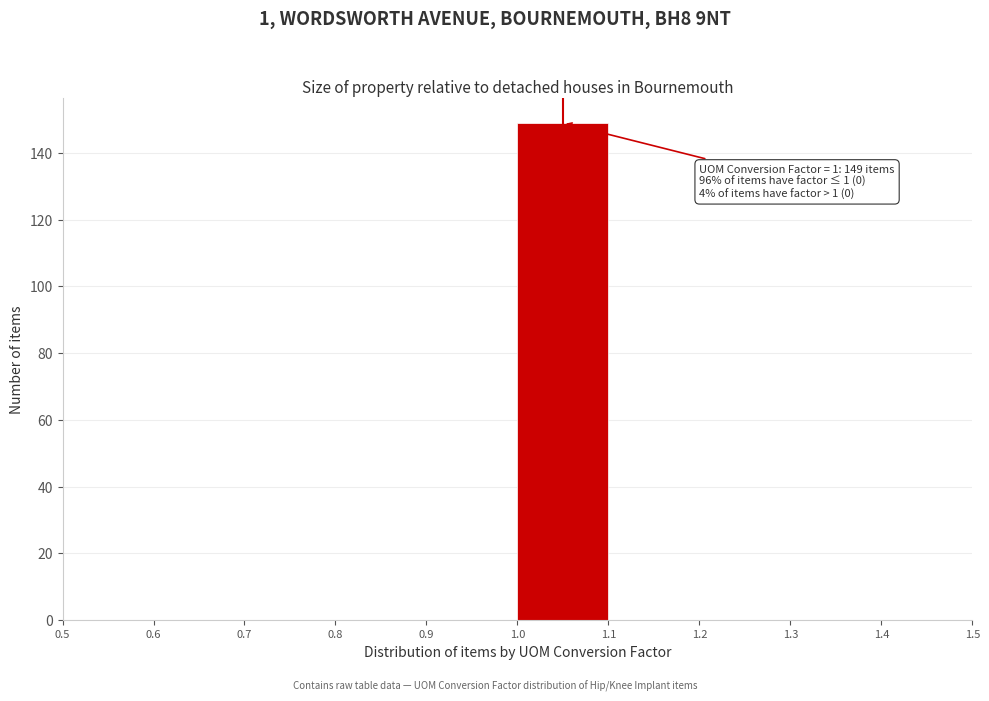

Over which range of the x-axis is the bar tallest?

1.0 to 1.1